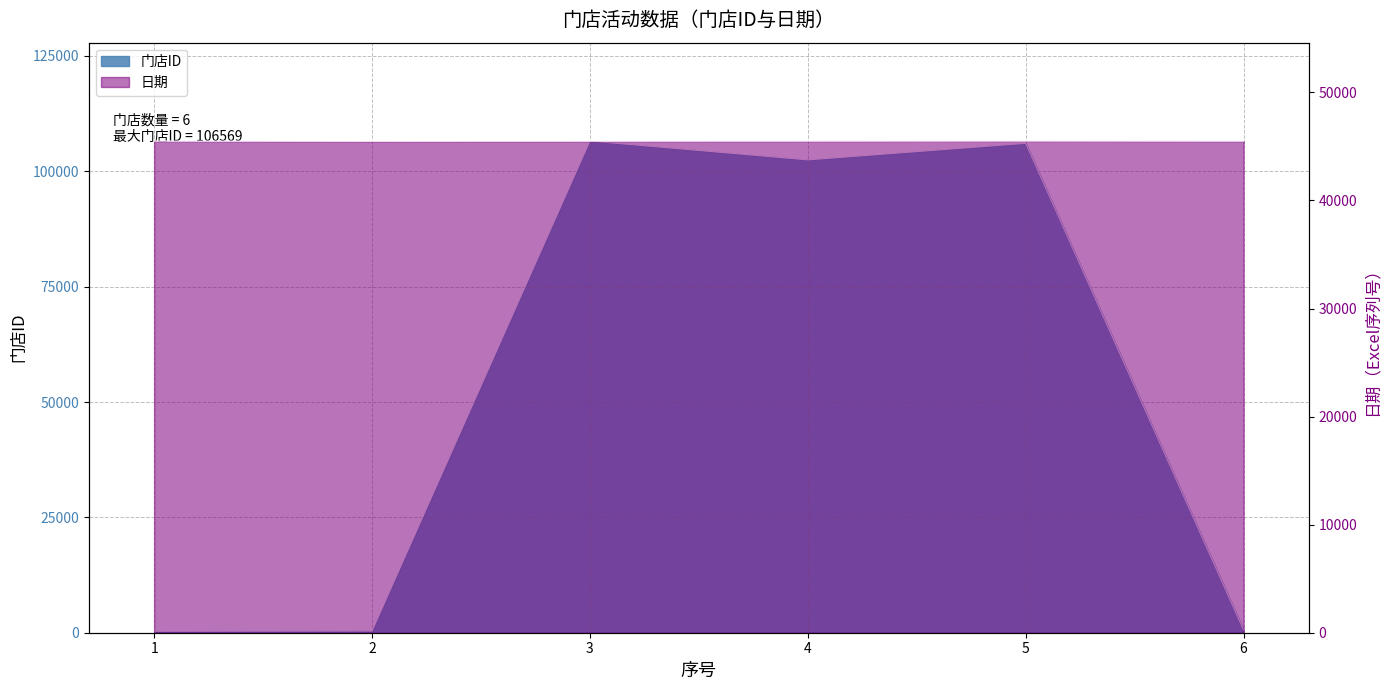

What is the value of the 日期 point at the 4th from the left?

45492